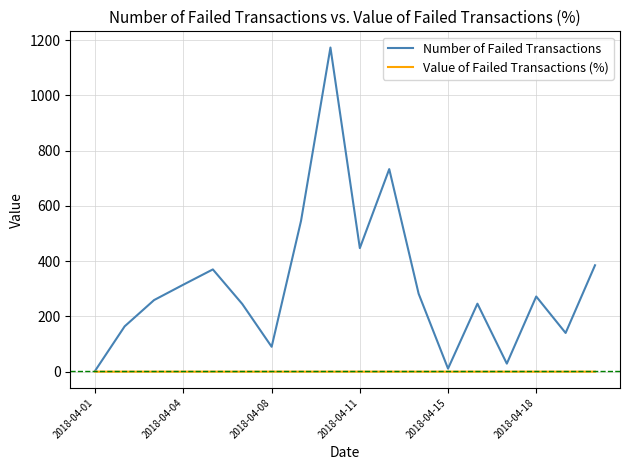

Which series has the largest total across all categories?

Number of Failed Transactions